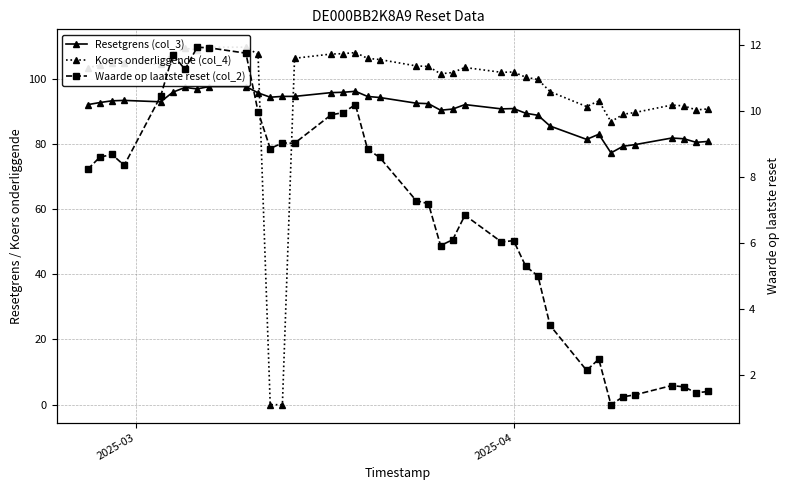

How many lines are shown in the chart?

3